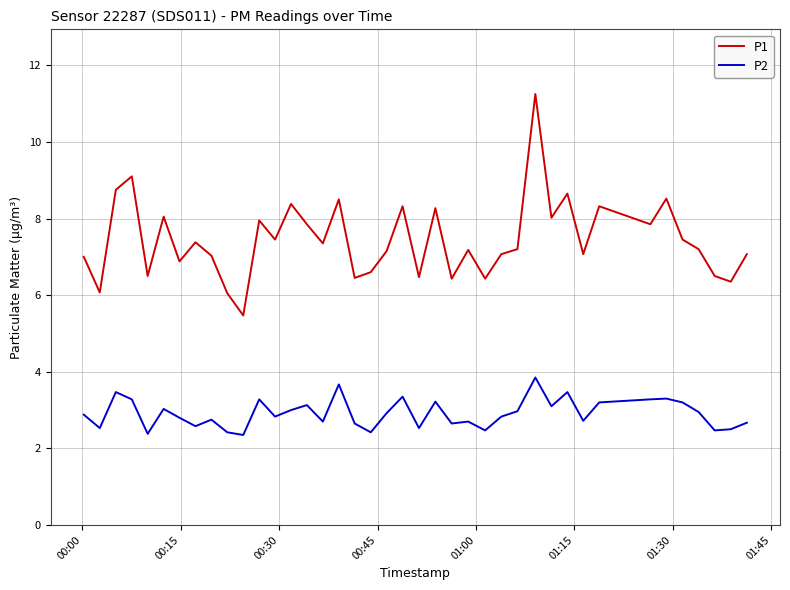

Which series has the largest range (max minus min)?

P1